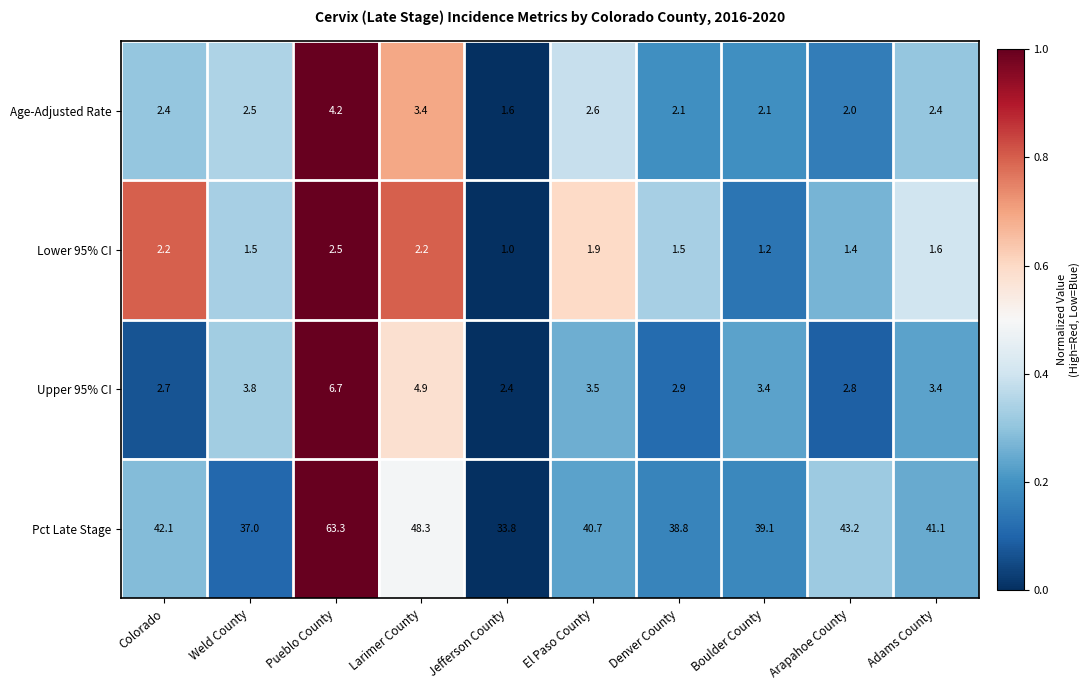

The Upper 95% CI series shows 3.4 at Boulder County. True or false?

True